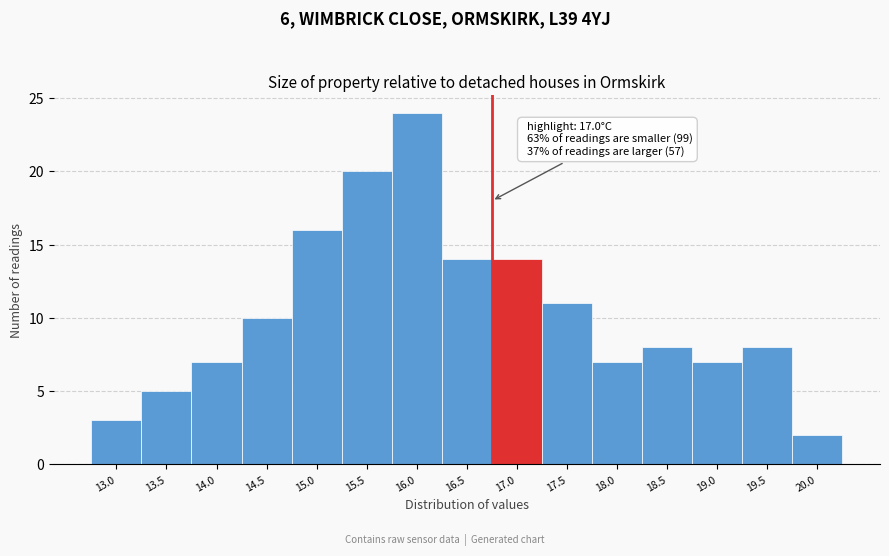

Reading left to right, list all the values displayed in this chart.

3	5	7	10	16	20	24	14	14	11	7	8	7	8	2